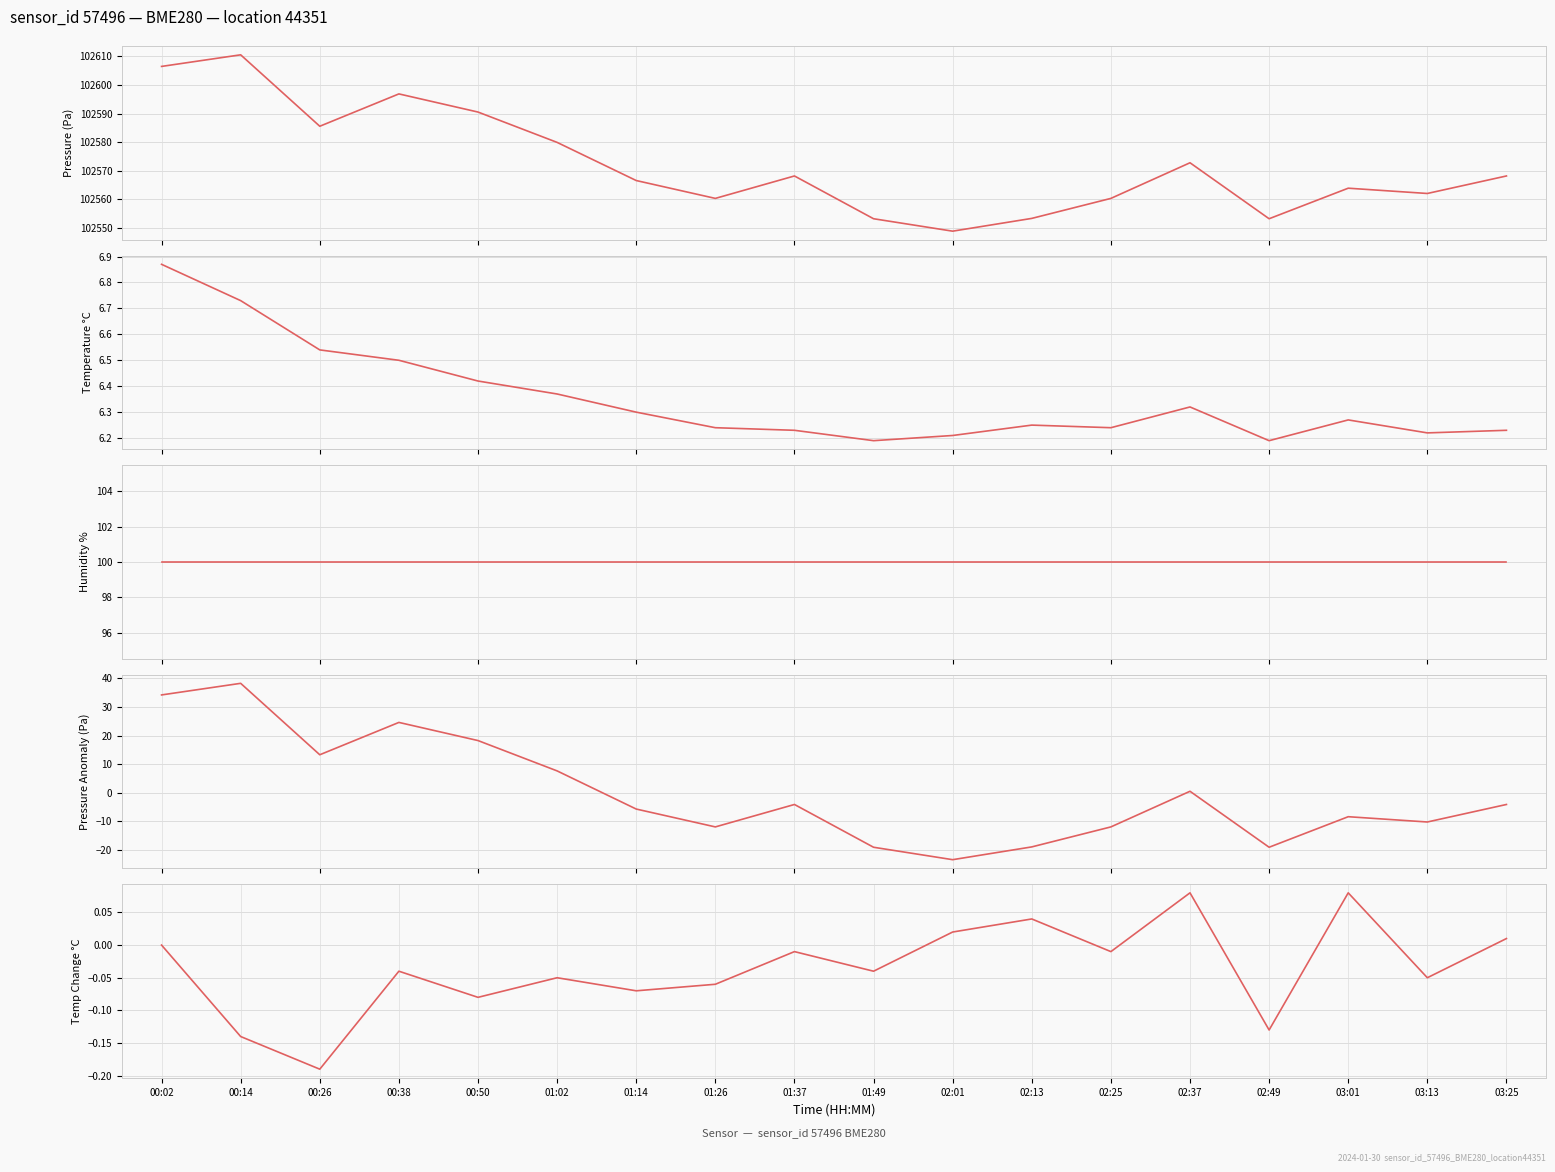

True or false: temperature has more than 0 points higher than both neighbors.

True